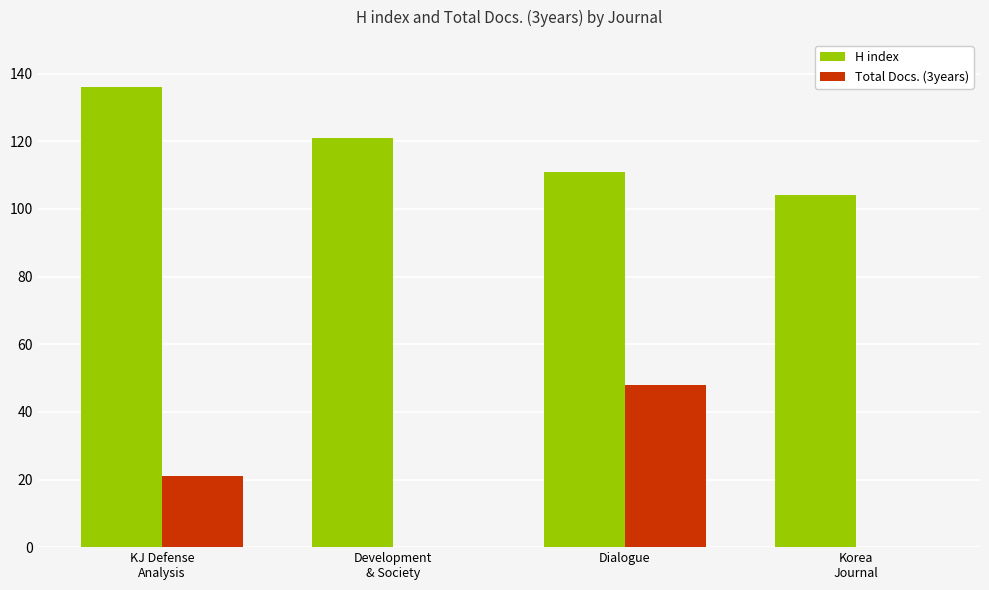

The H index series shows 43 at Dialogue. True or false?

False